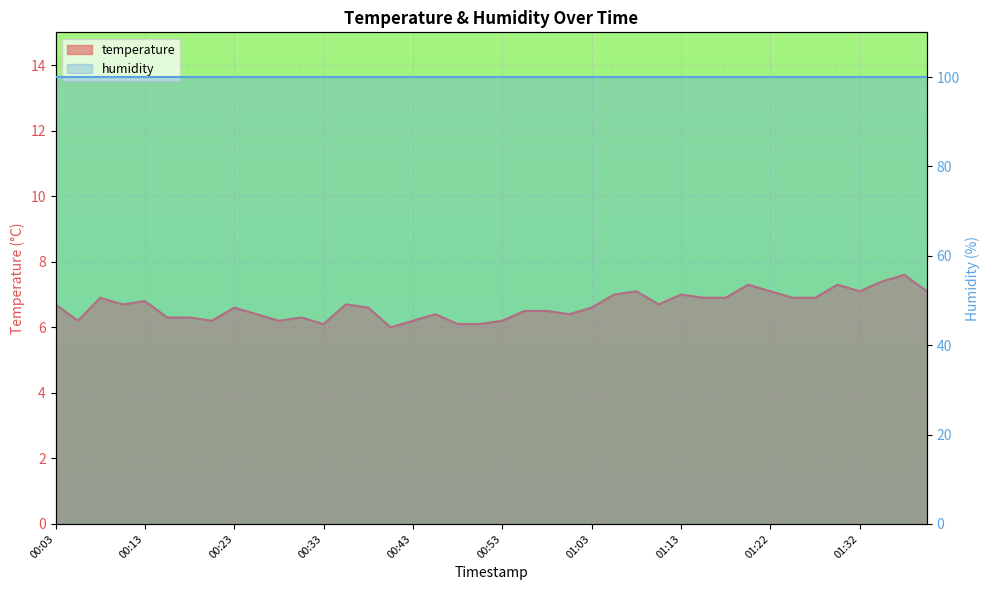

Reading left to right, extract all data points from this chart.

6.7	6.2	6.9	6.7	6.8	6.3	6.3	6.2	6.6	6.4	6.2	6.3	6.1	6.7	6.6	6.0	6.2	6.4	6.1	6.1	6.2	6.5	6.5	6.4	6.6	7.0	7.1	6.7	7.0	6.9	6.9	7.3	7.1	6.9	6.9	7.3	7.1	7.4	7.6	7.1